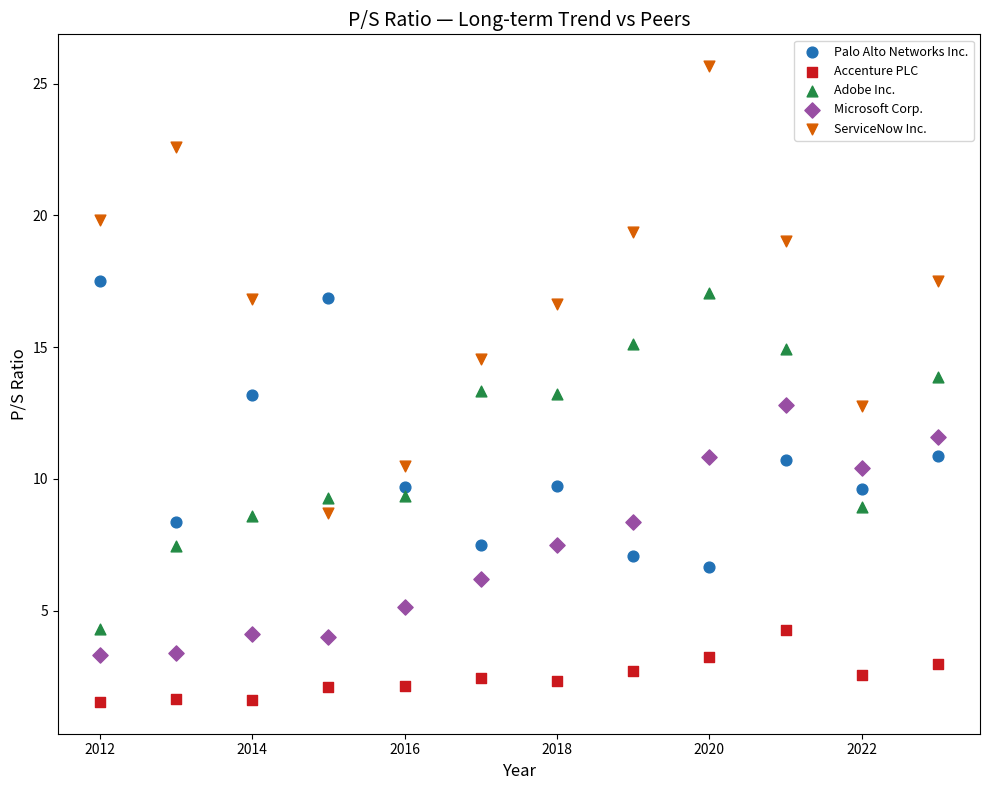

Which series contains the lowest Y value?

Accenture PLC